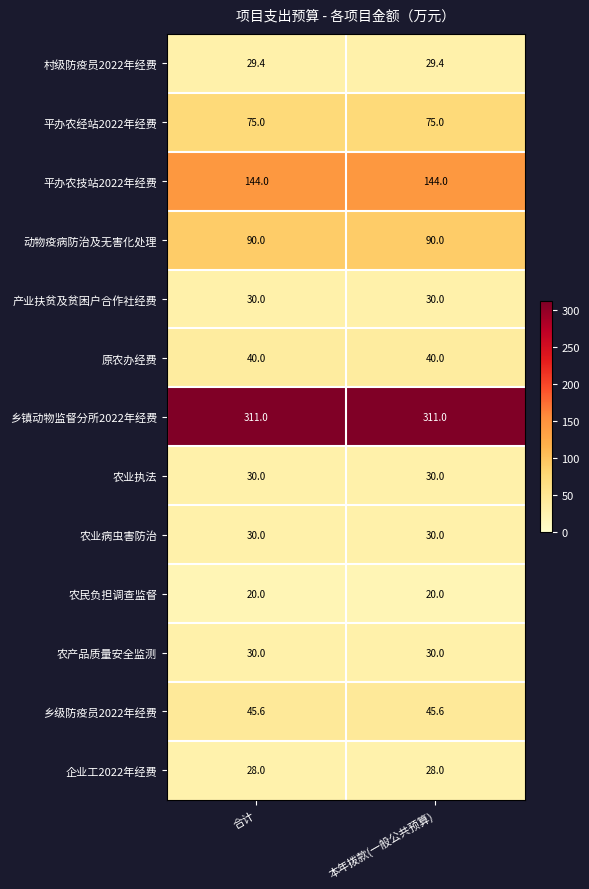

What is the difference between the highest and lowest values at 合计?

291.0